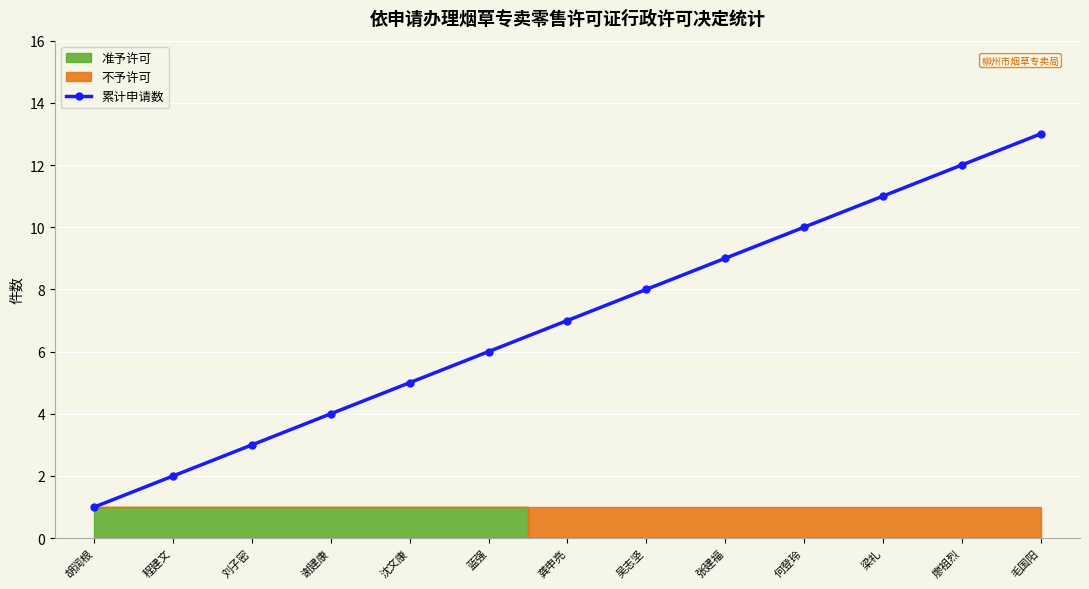

Which category has the highest value across all series?

毛国阳